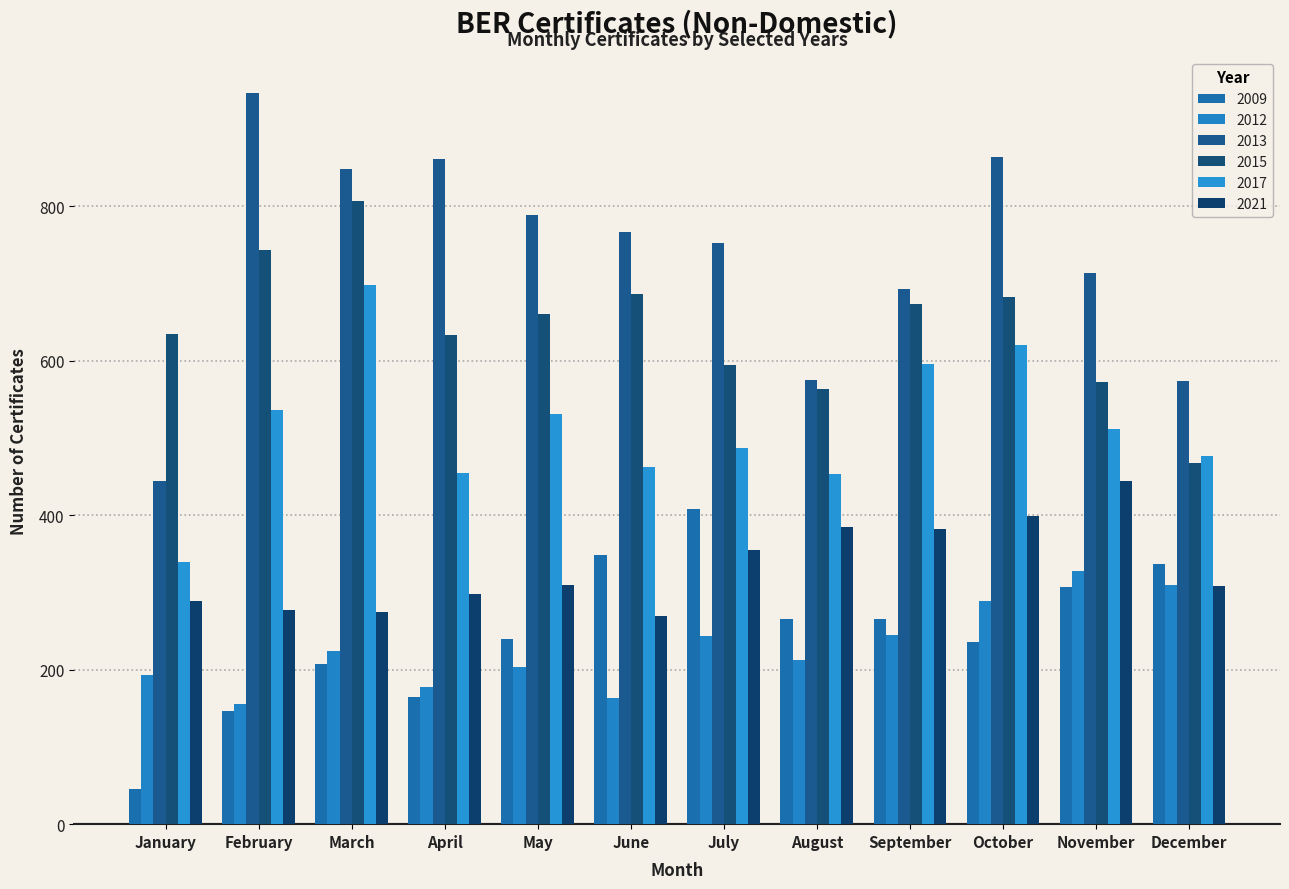

True or false: 2015 has a value of 572 at November.

True